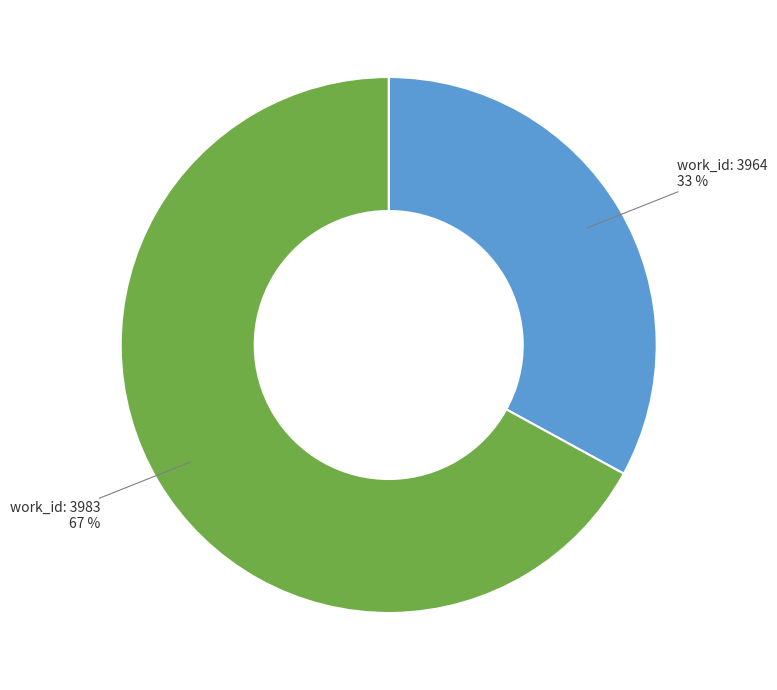

To the nearest percent, what is the difference between the largest and smallest slice percentages?

34%